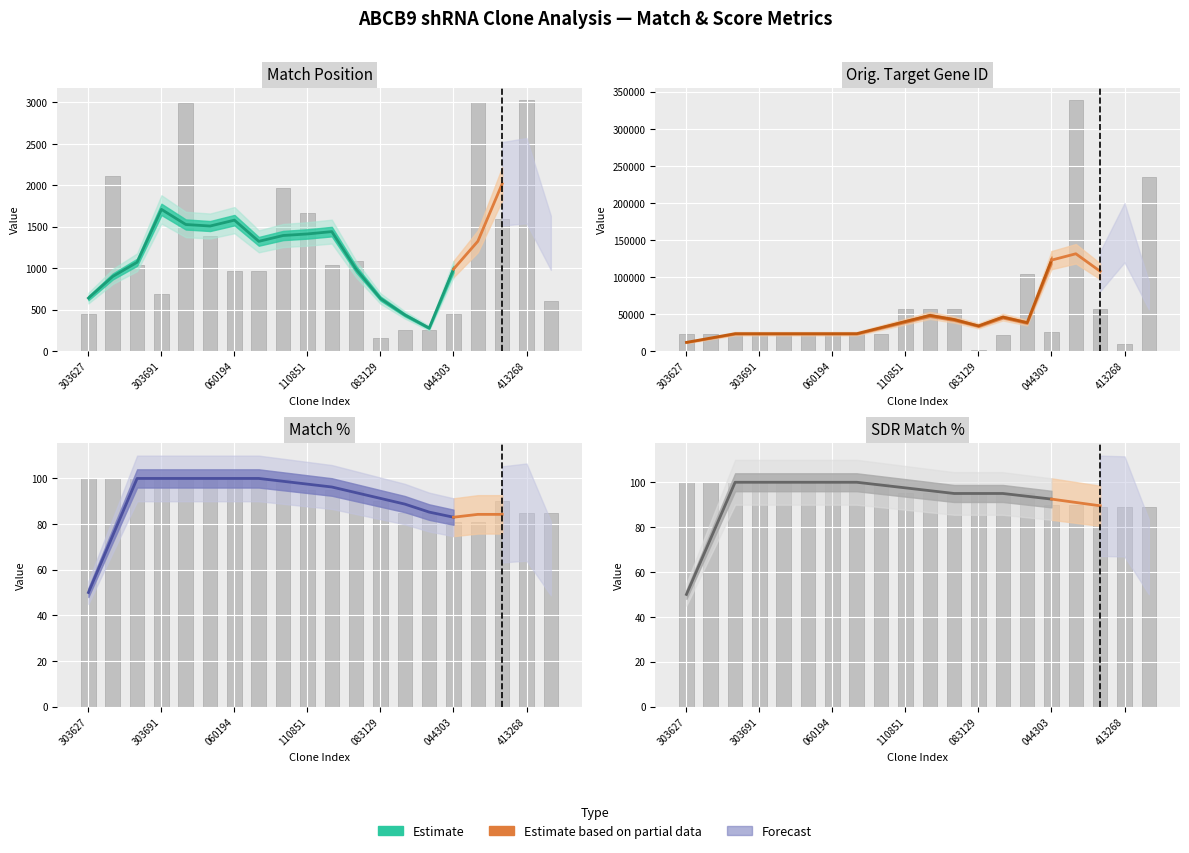

How many values exceed 95?

9